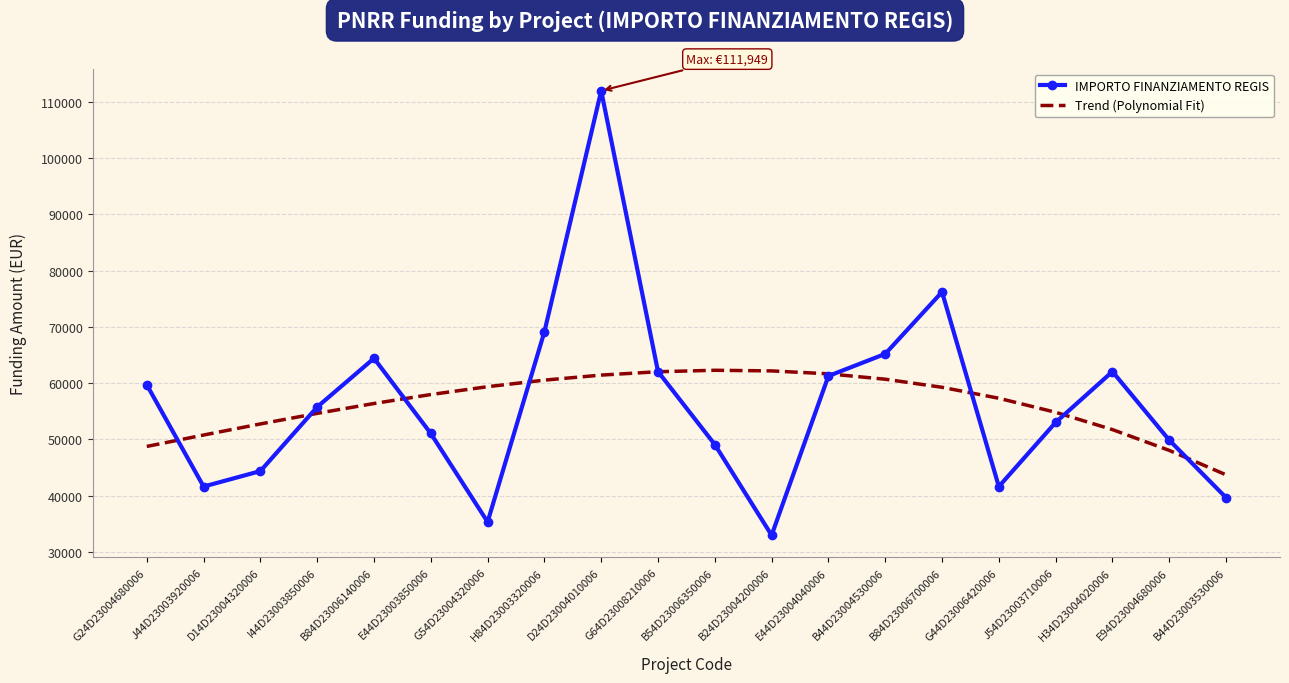

Is it true that Trend (Polynomial Fit) equals 75783.2 at G24D23004680006?

False